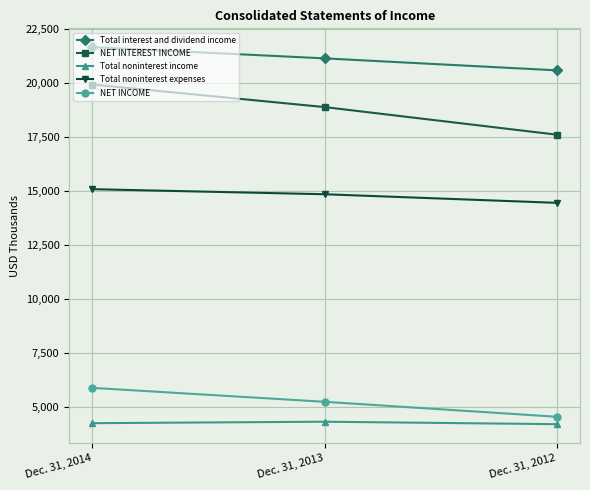

Is the value of Total interest and dividend income at Dec. 31, 2013 greater than the value of Total noninterest expenses at Dec. 31, 2013?

Yes